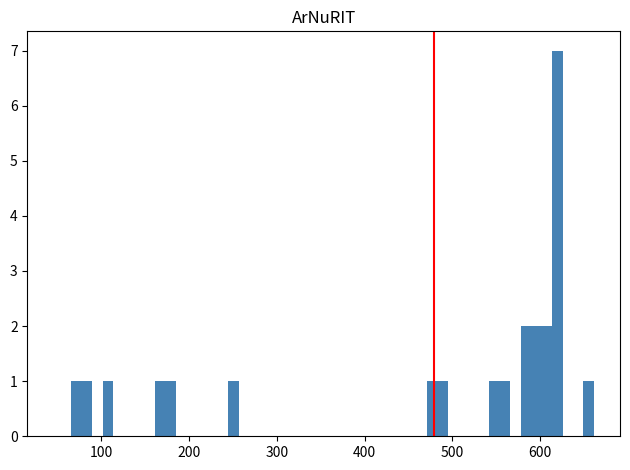

Read against the x-axis, roughly where is the centre of the tallest bar?

620